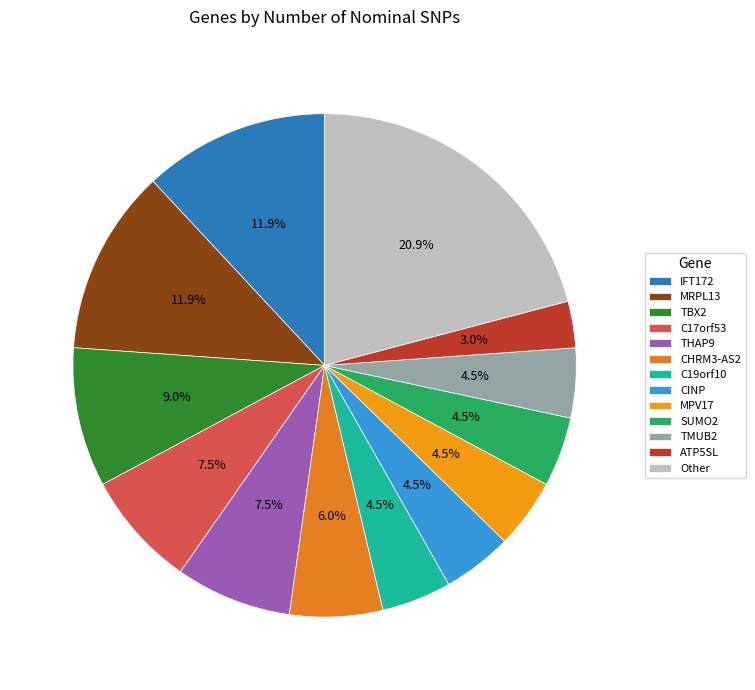

To the nearest percent, what portion does MPV17 represent?

5%